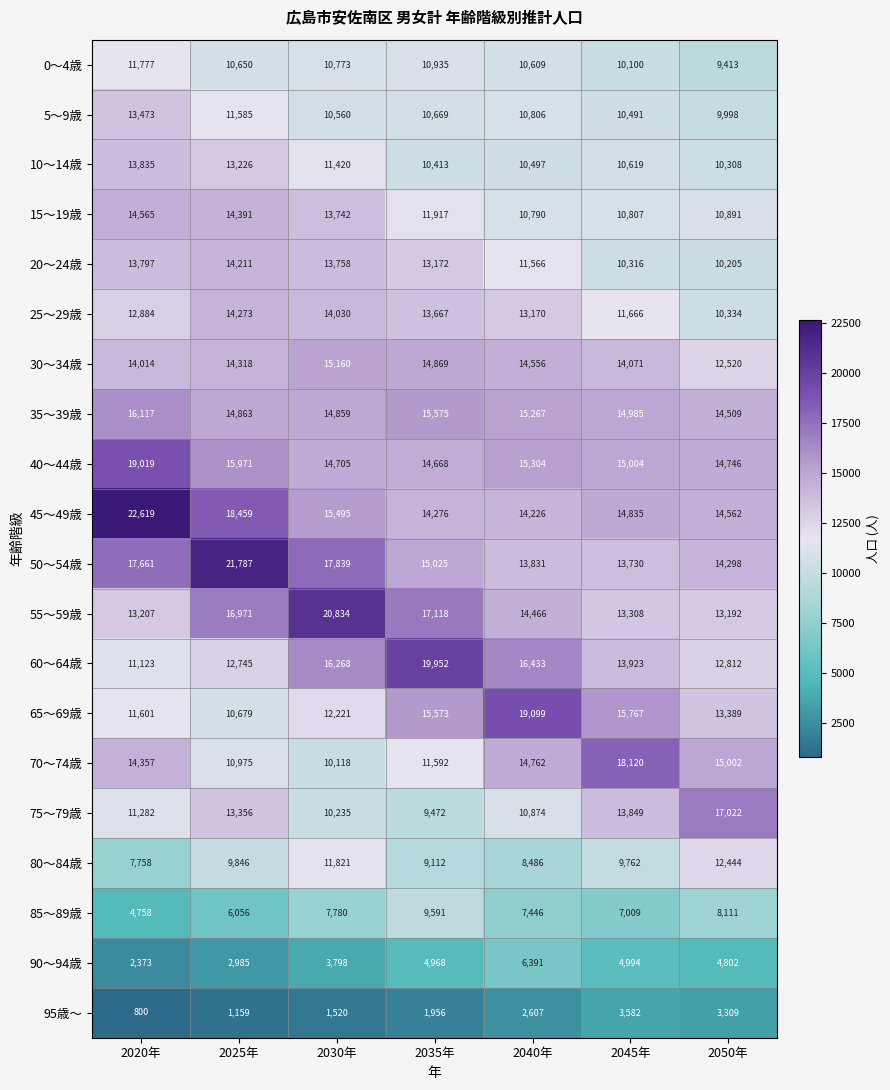

Count the number of data series in this chart.

20